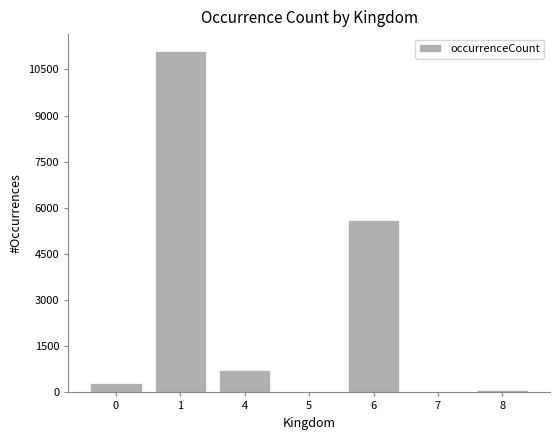

What is the change in value from 0 to 6?

+5313